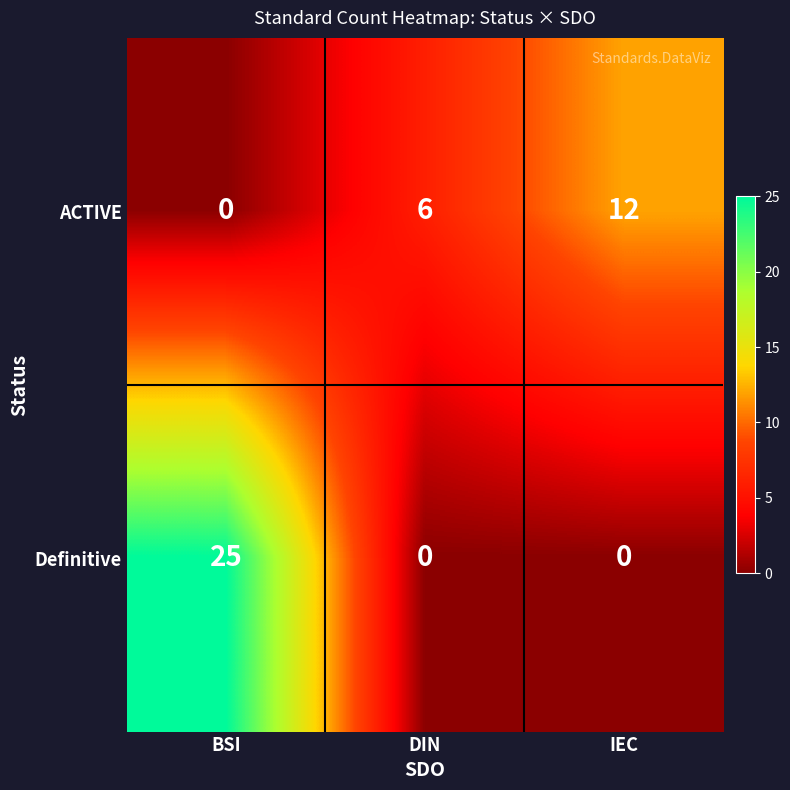

What is the spread (max minus min) of values at DIN?

6